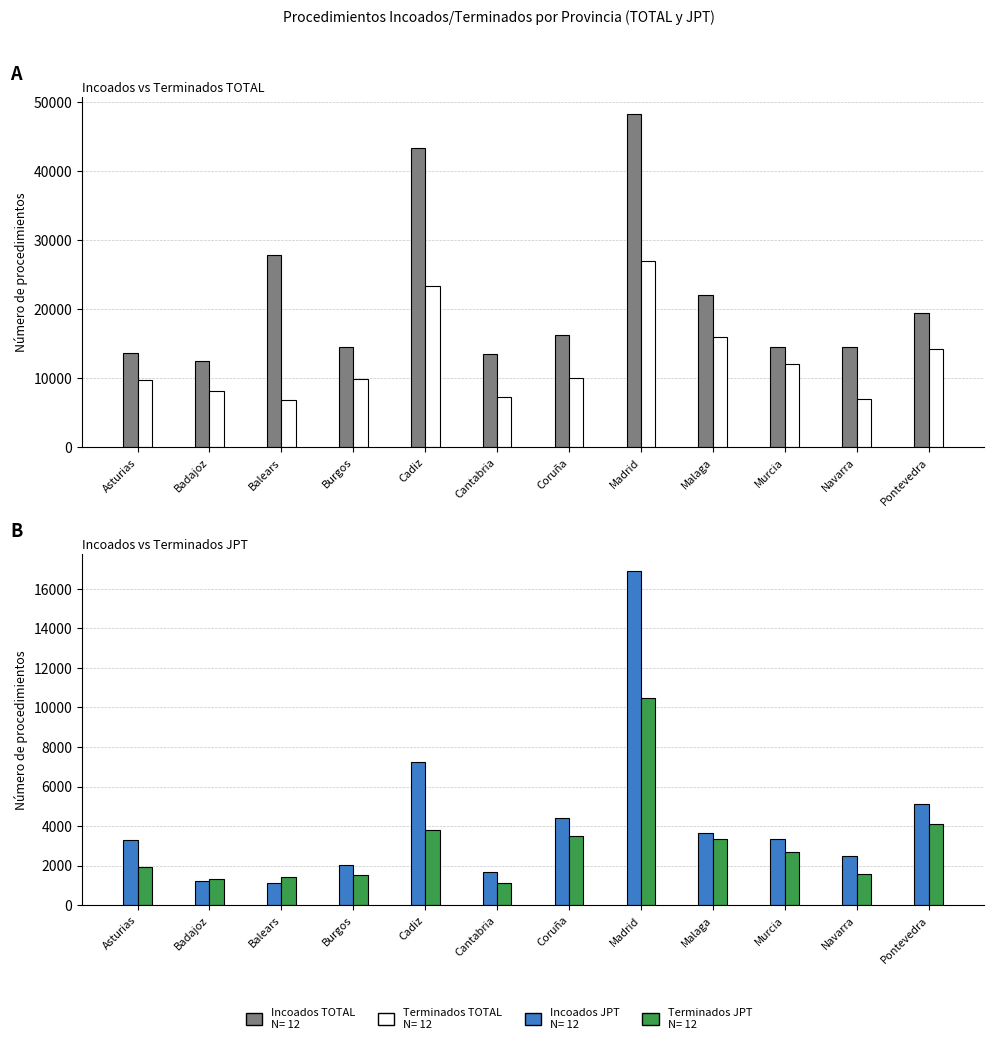

What is the difference between the maximum and minimum values in the Terminados JPT series?

9379